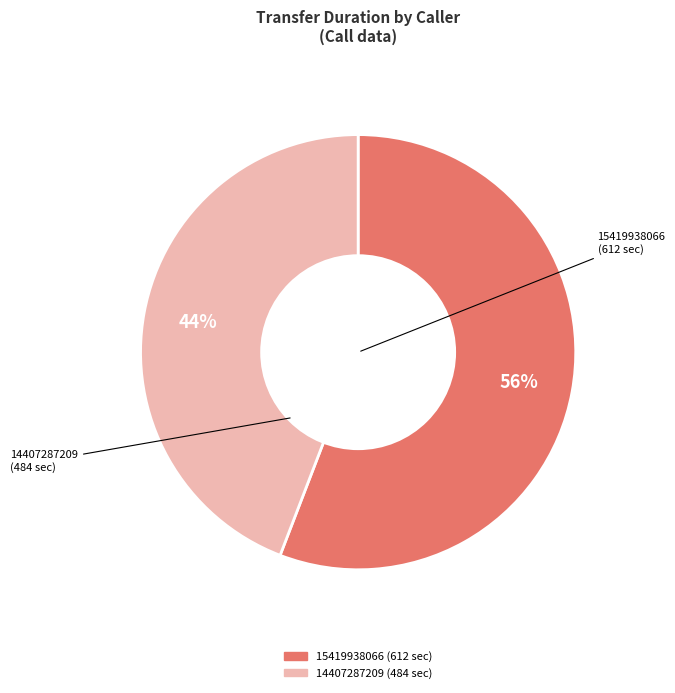

To the nearest percent, what is the combined percentage of 15419938066 and 14407287209?

100%